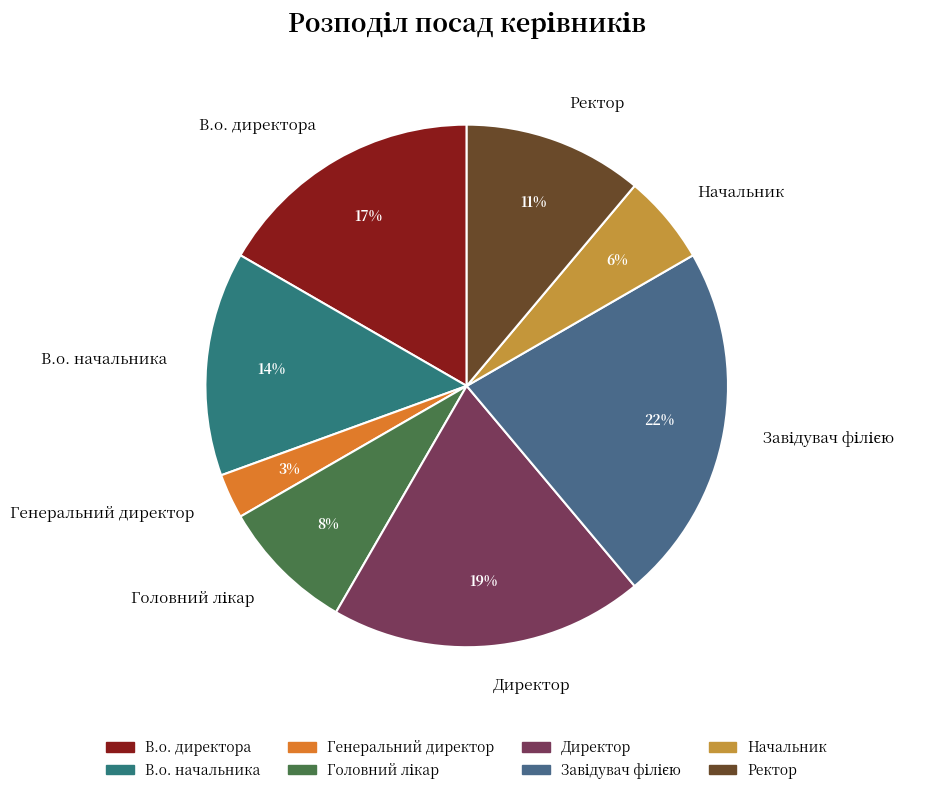

The Директор slice represents 25% of the pie. True or false?

False